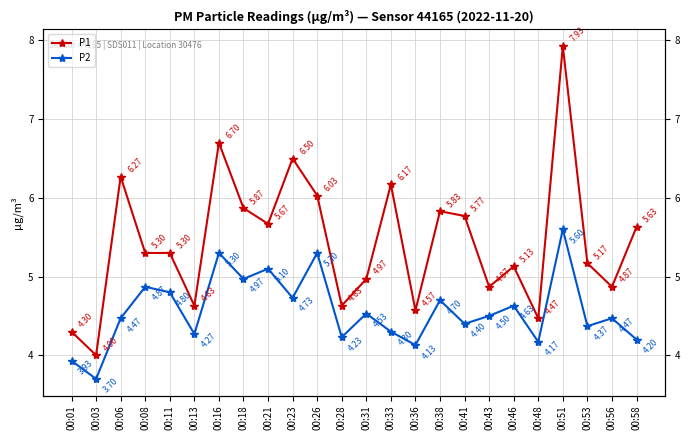

At which label does P2 reach its peak?

00:51